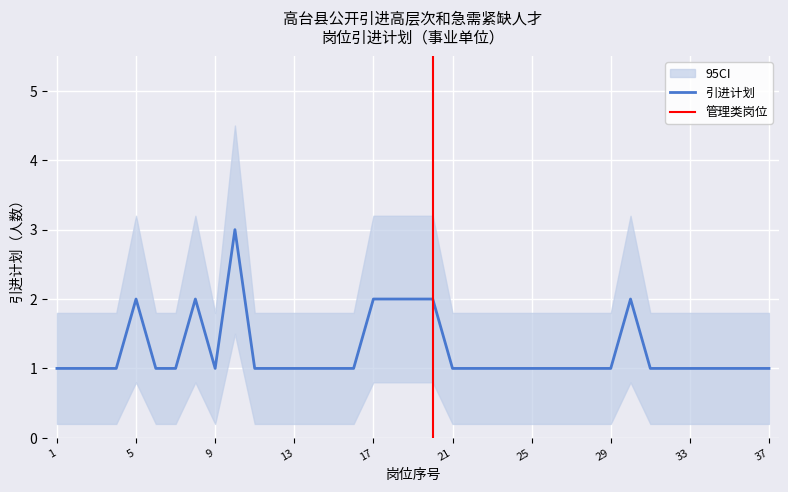

How many lines are shown in the chart?

1